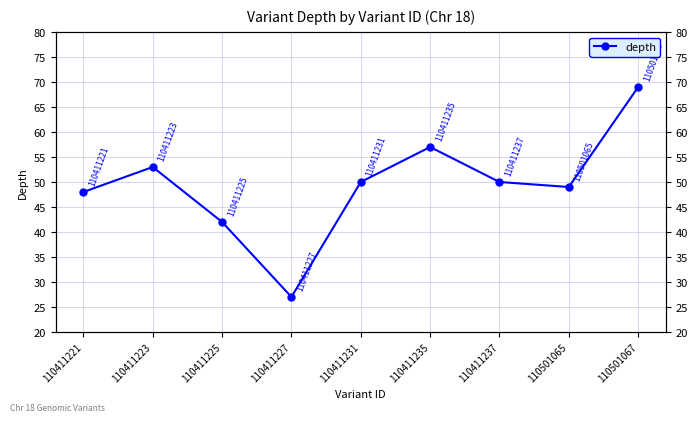

Is this an area chart (filled region under the line)?

No